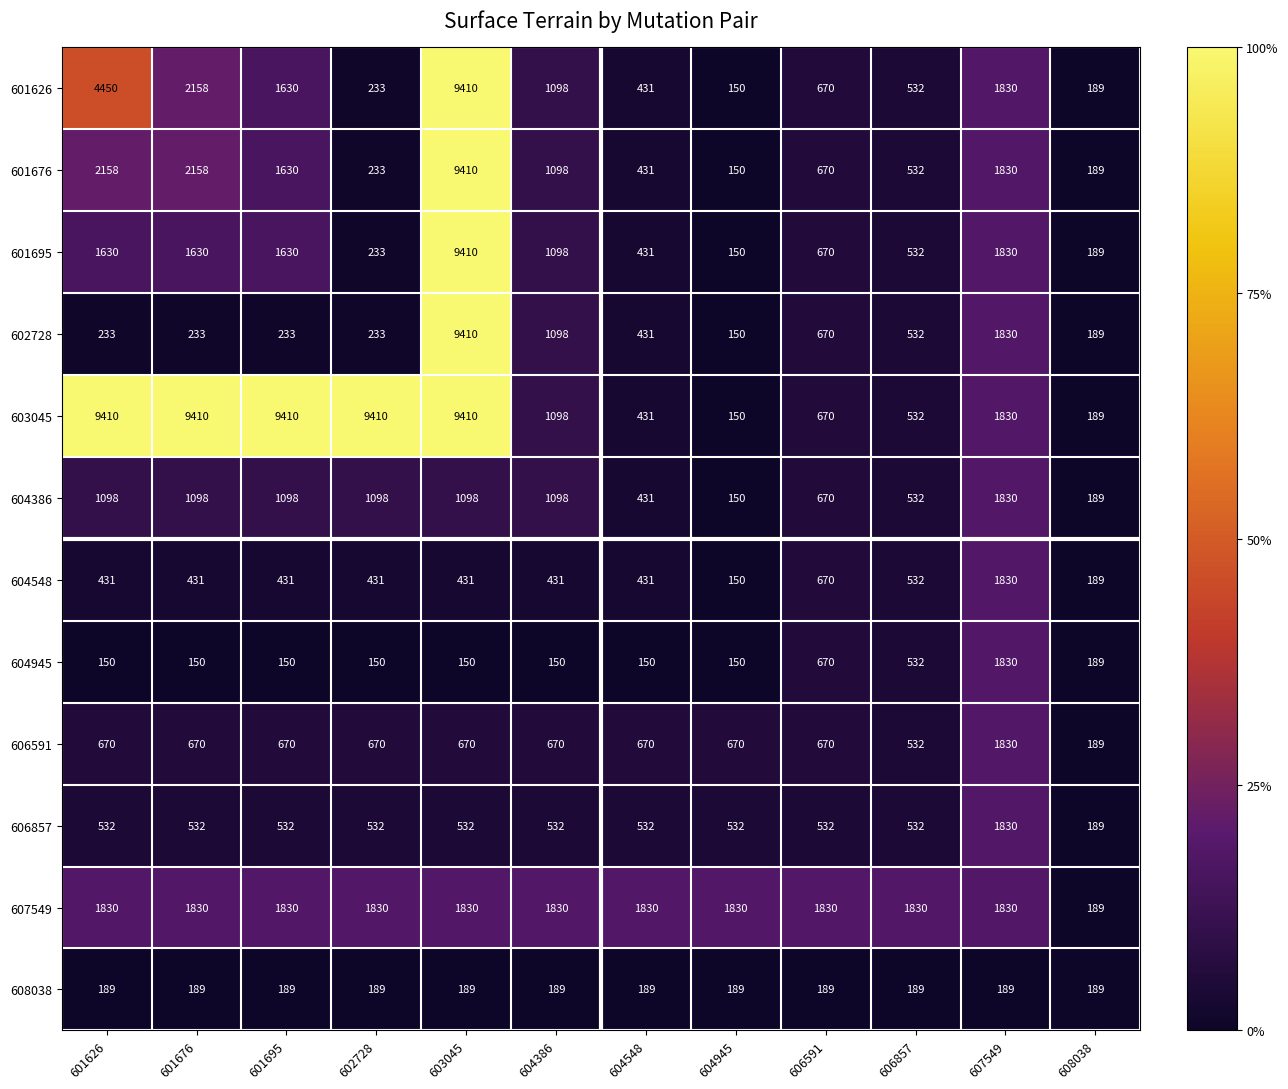

At which label does 601626 first exceed 1098?

601626